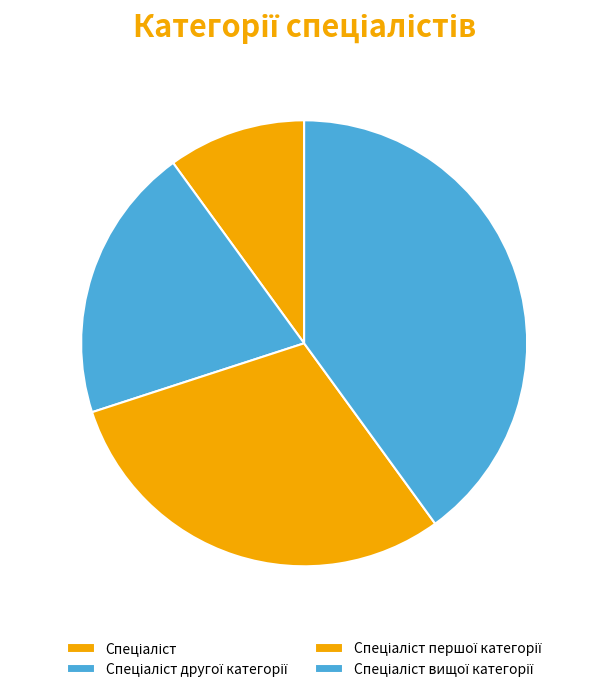

What percentage is the Спеціаліст другої категорії slice, to the nearest percent?

20%